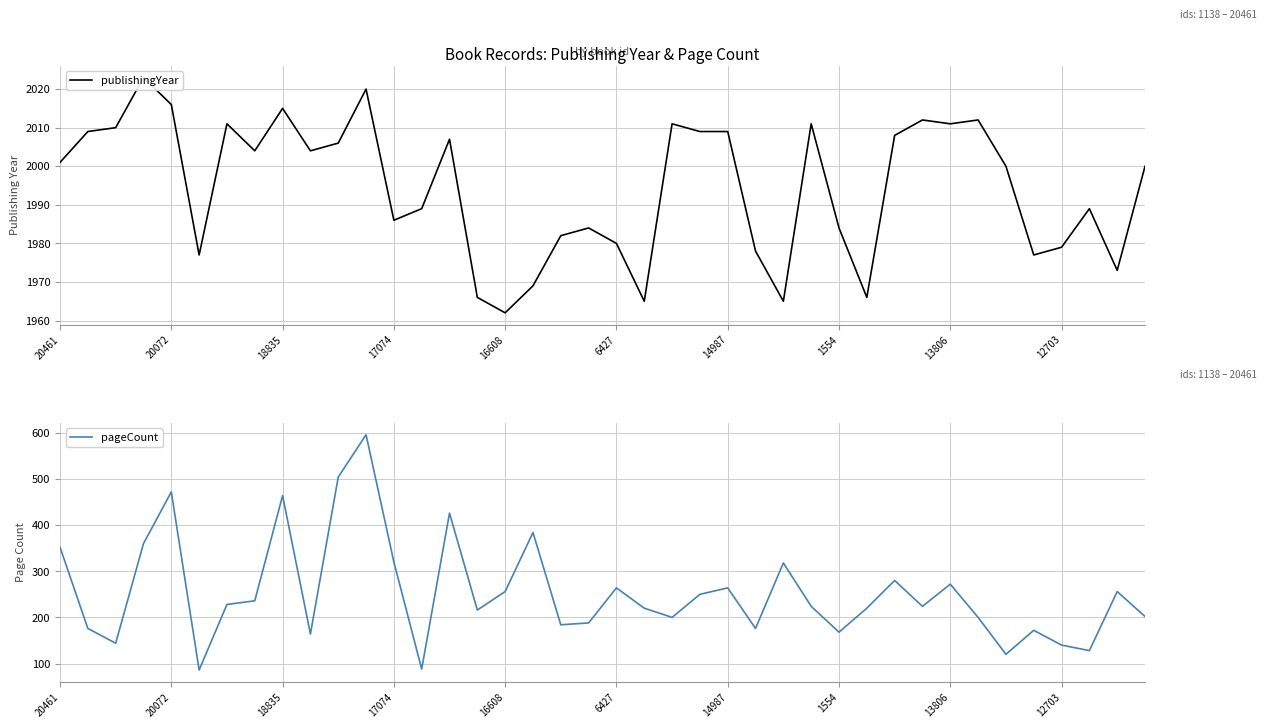

What is the lowest value of the pageCount series?

86